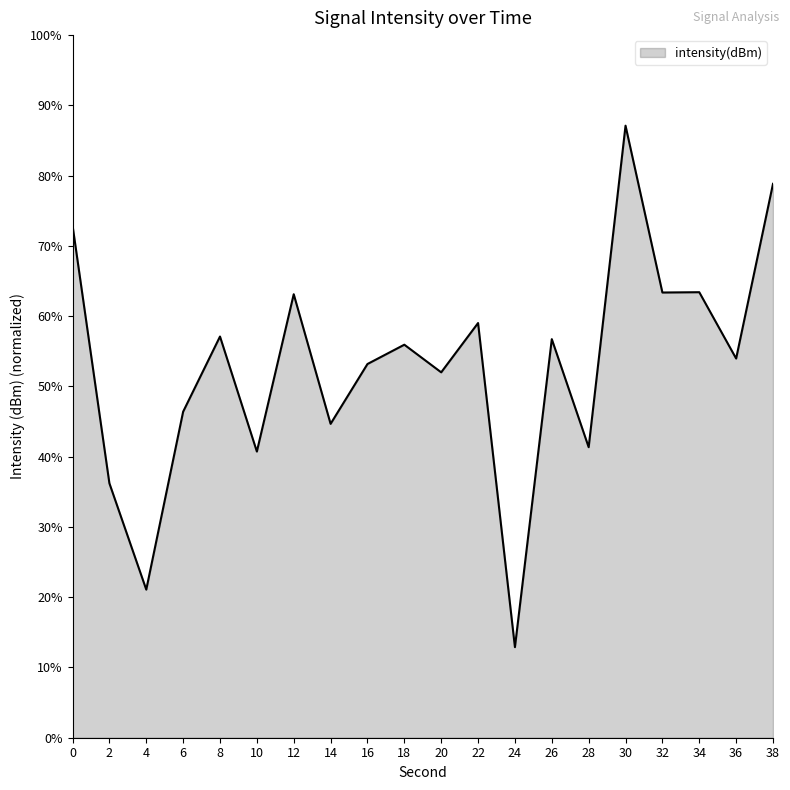

Does the chart have visible grid lines?

No